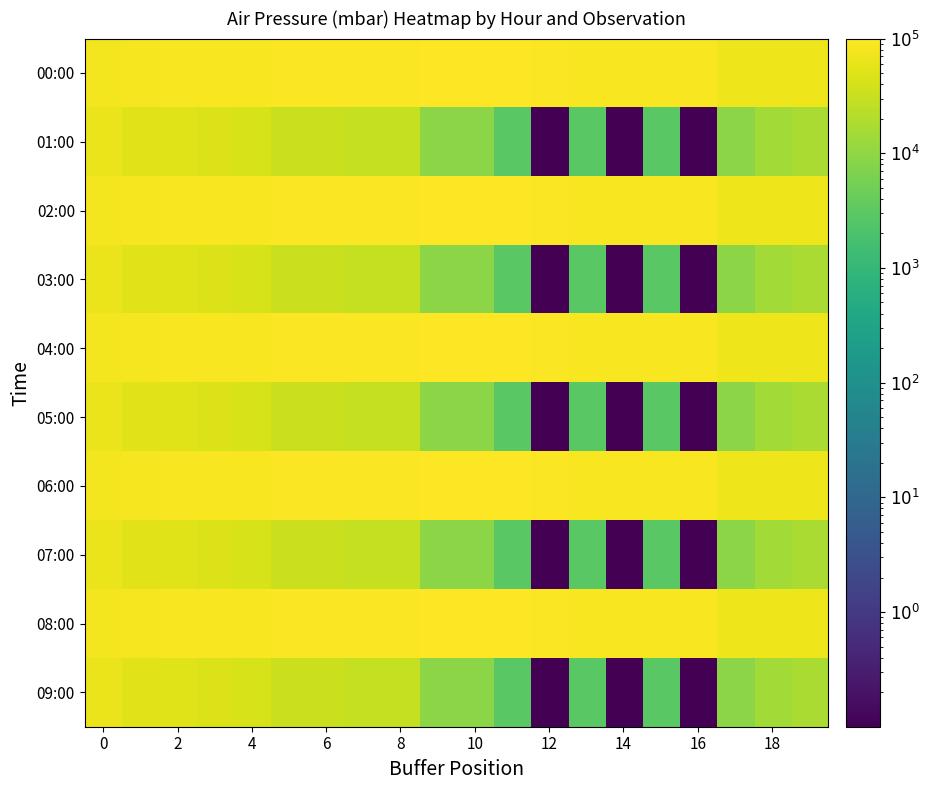

How many data points does each series have?

20